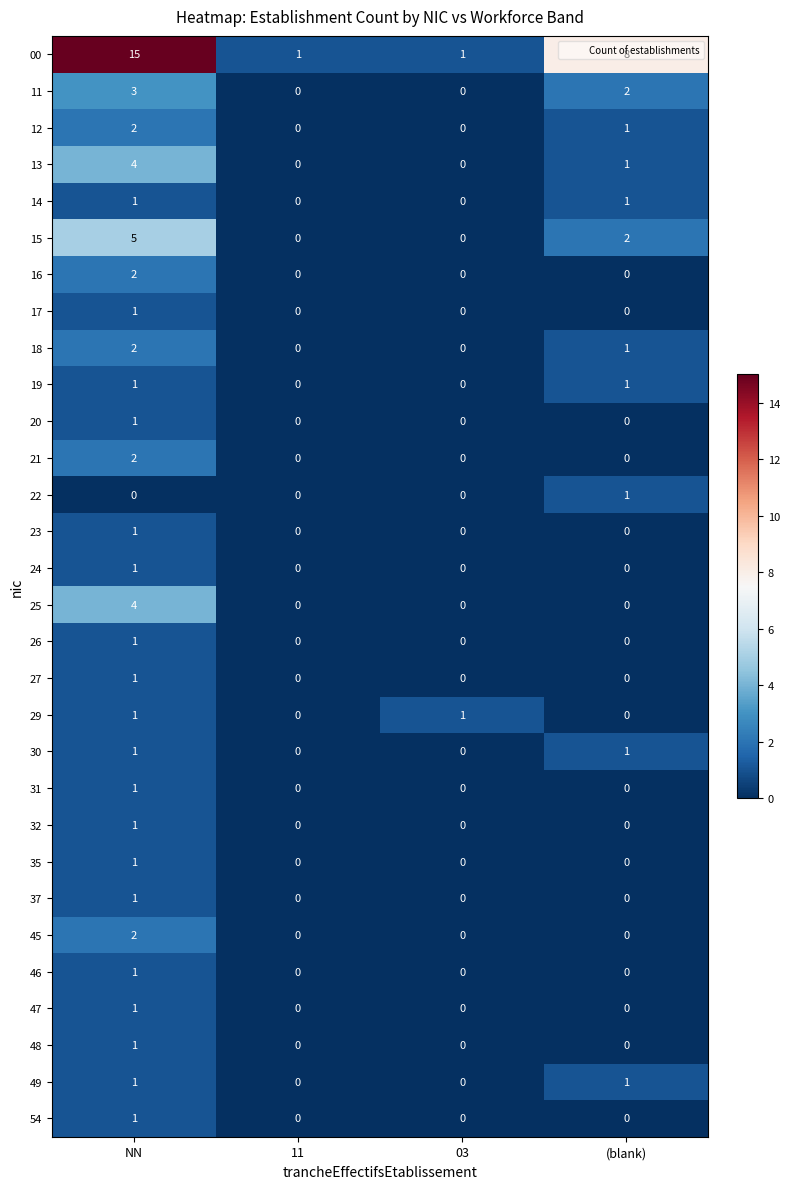

True or false: 14 has a value of 0 at 03.

True